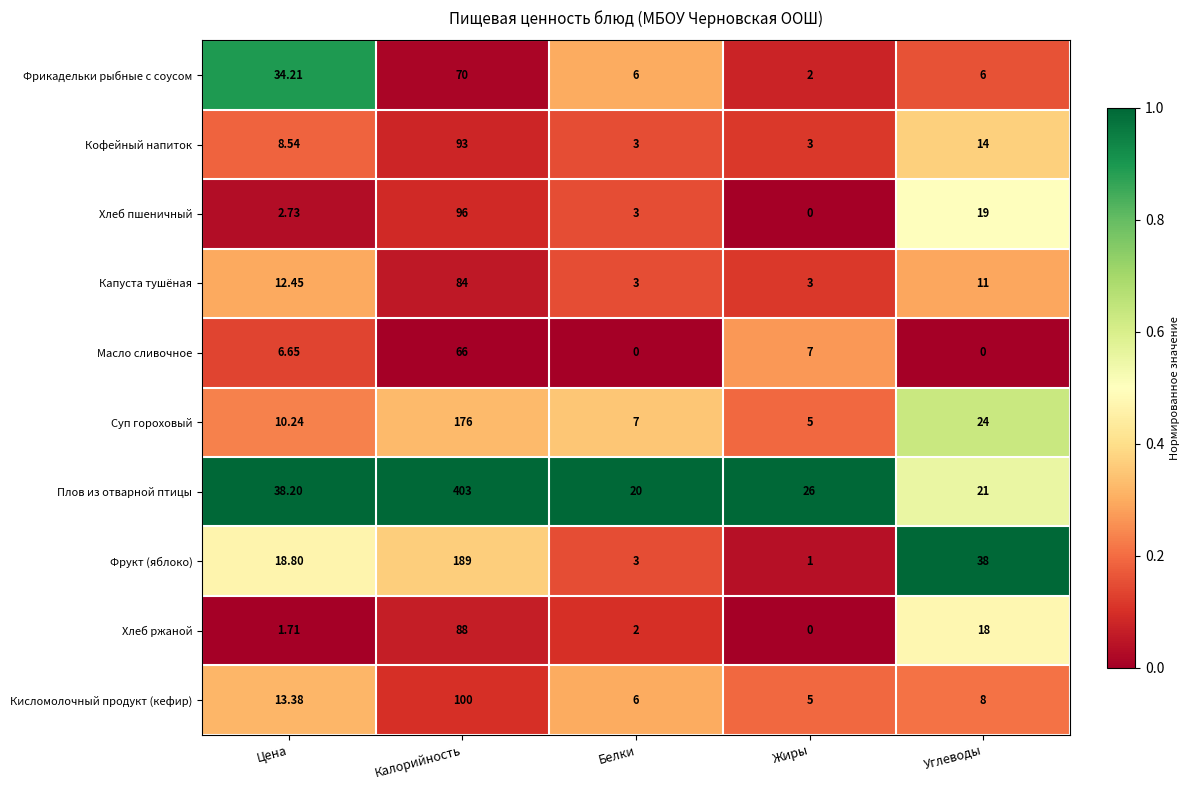

Between Цена and Калорийность, which series saw the biggest shift?

Плов из отварной птицы